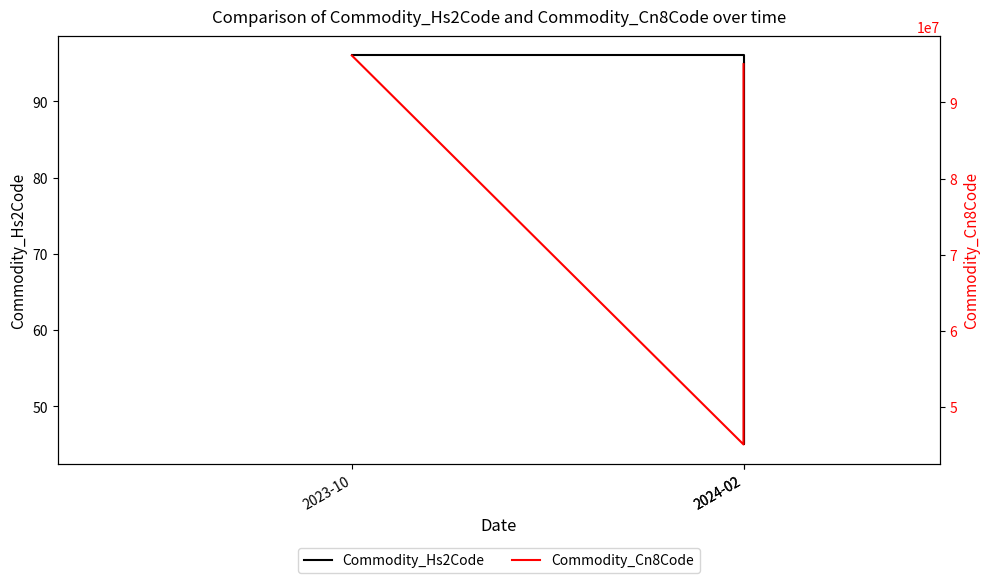

Reading right to left, what are all the values shown in this chart?

Commodity_Hs2Code: 95	45	96
Commodity_Cn8Code: 95030099	45041099	96170000